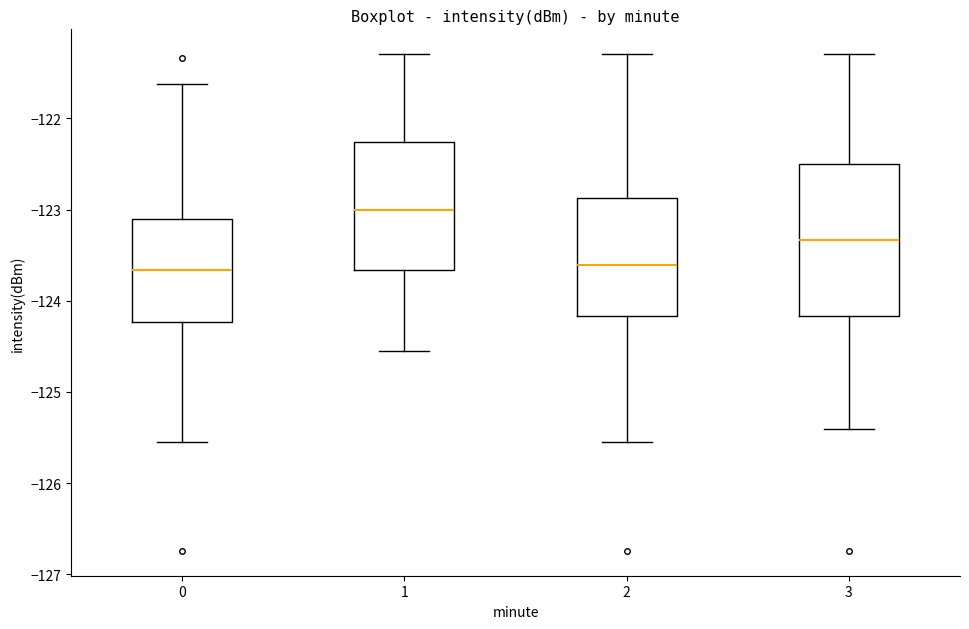

Where does the lower whisker of the box at x = 1 end on the y-axis? The values are not printed on the chart, so give them approximately, as read against the axis.

-124.5